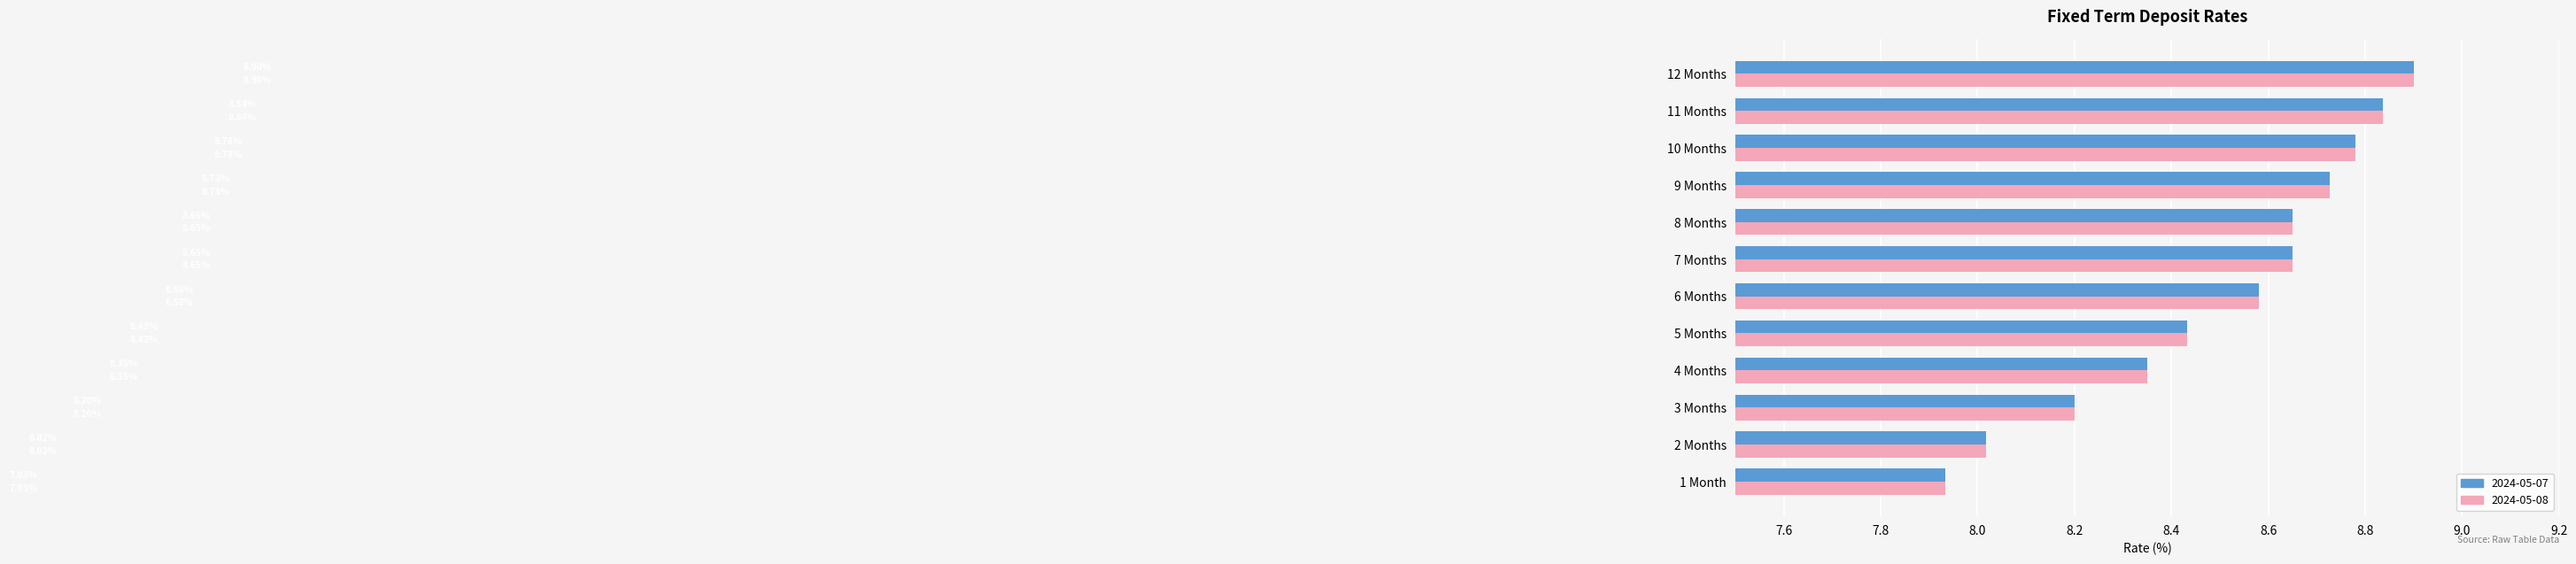

At which category is the sum across all series the highest?

12 Months